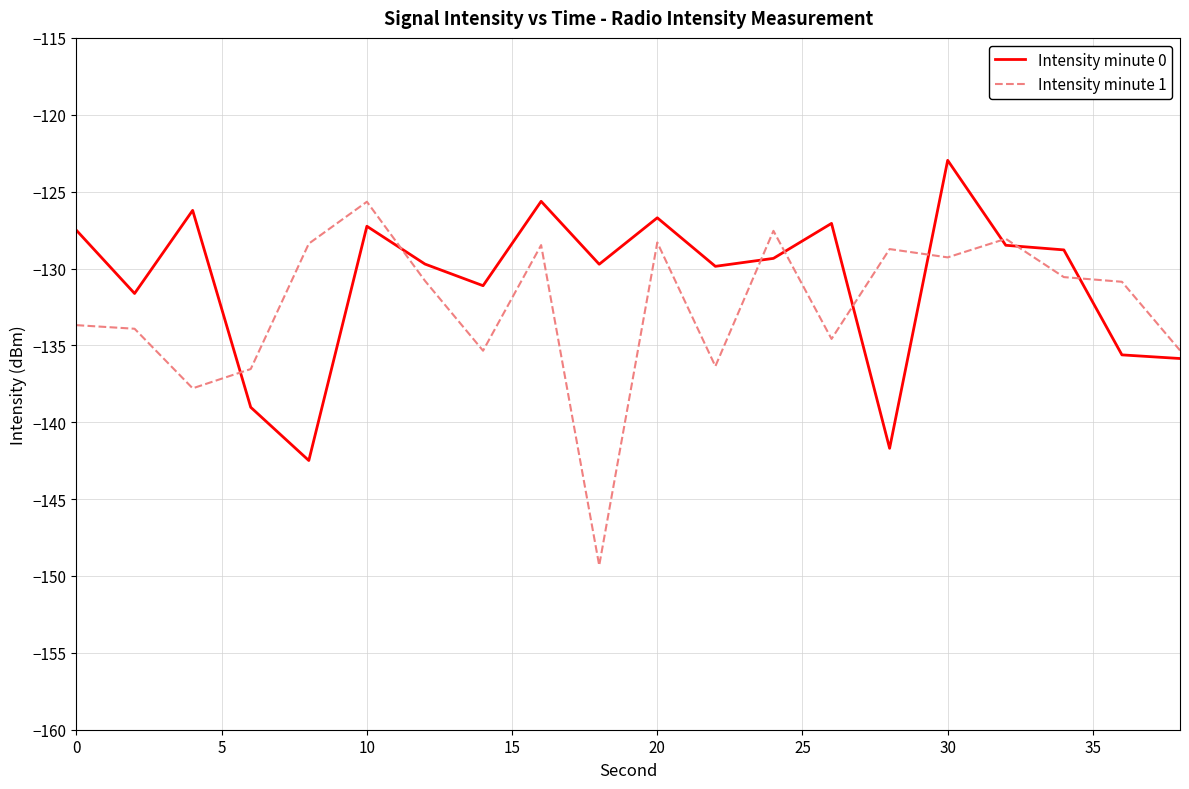

In Intensity minute 0, how many points are higher than both neighbors (excluding endpoints)?

6